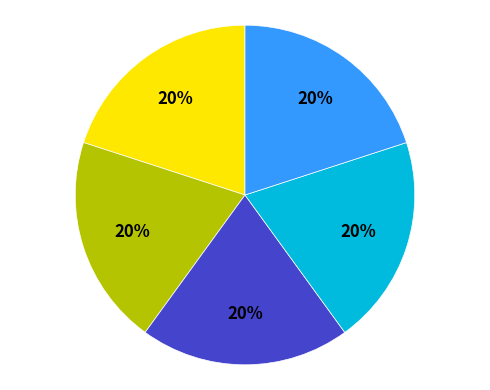

Is there any slice that represents more than half of the pie?

No